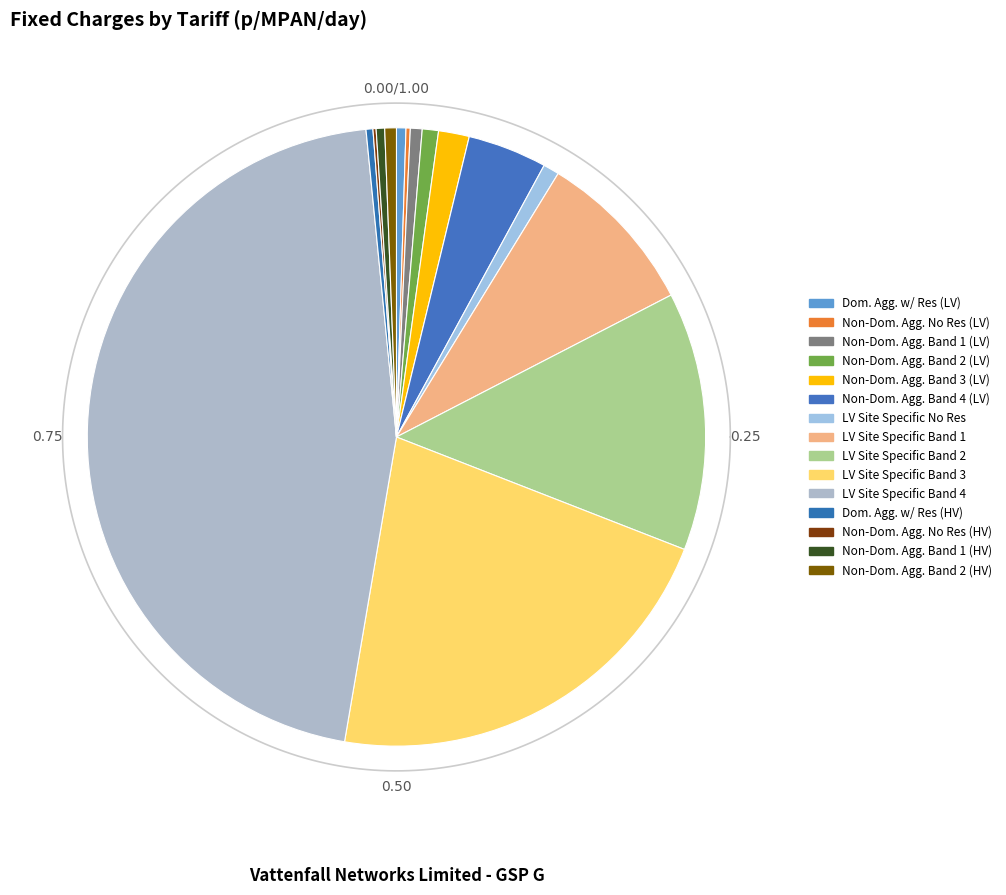

Rank the categories by value from lowest to highest.

LDNO HV: Non-Domestic Aggregated No Residual, LDNO LV: Non-Domestic Aggregated No Residual, LDNO HV: Domestic Aggregated with Residual, LDNO HV: Non-Domestic Aggregated Band 1, LDNO LV: Domestic Aggregated with Residual, LDNO HV: Non-Domestic Aggregated Band 2, LDNO LV: Non-Domestic Aggregated Band 1, LDNO LV: LV Site Specific No Residual, LDNO LV: Non-Domestic Aggregated Band 2, LDNO LV: Non-Domestic Aggregated Band 3, LDNO LV: Non-Domestic Aggregated Band 4, LDNO LV: LV Site Specific Band 1, LDNO LV: LV Site Specific Band 2, LDNO LV: LV Site Specific Band 3, LDNO LV: LV Site Specific Band 4